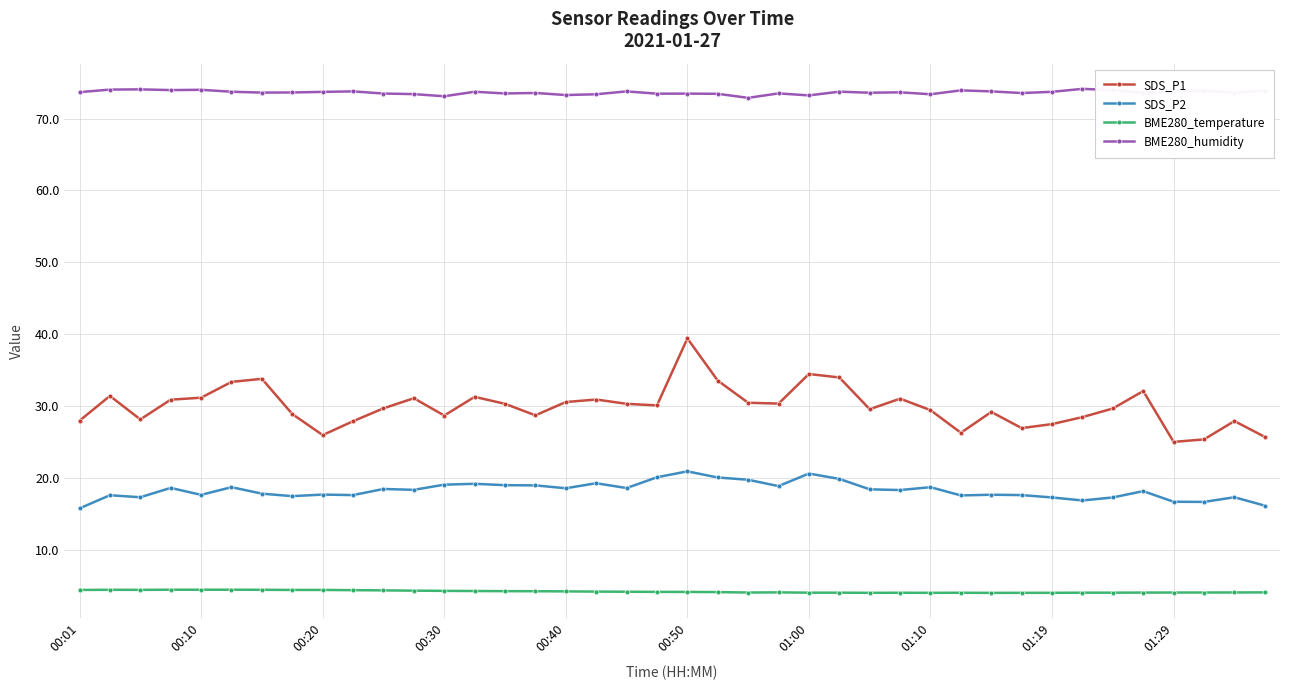

Which series has the largest total across all categories?

BME280_humidity